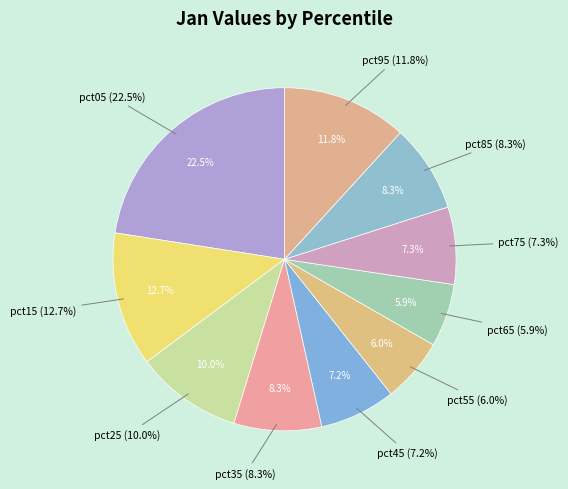

What percentage is NOT represented by pct85?

91.7%